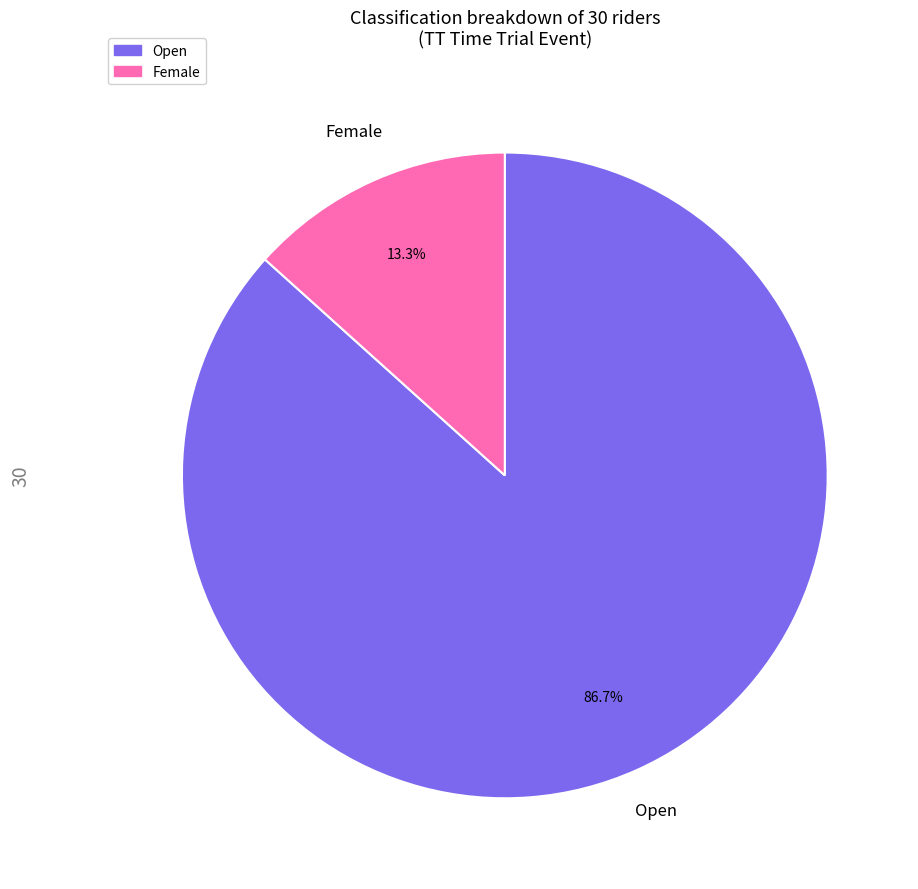

To the nearest percent, what is the difference between the largest and smallest slice percentages?

73%